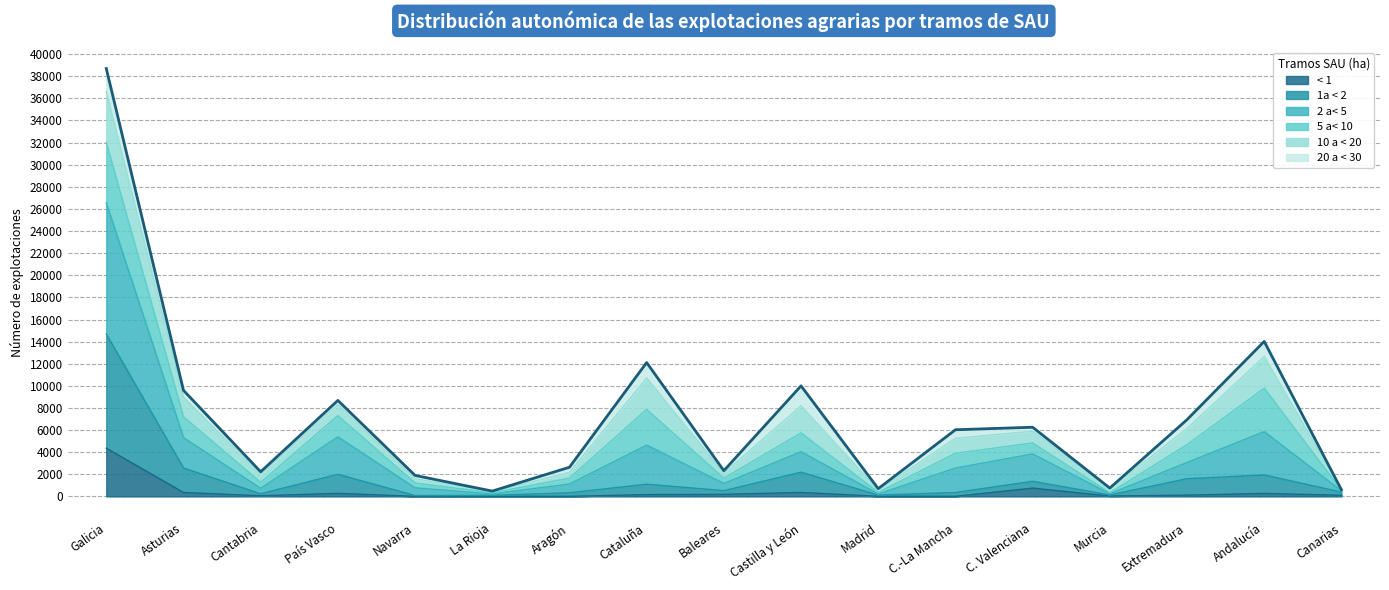

True or false: 1a < 2 has more than 0 points higher than both neighbors.

True